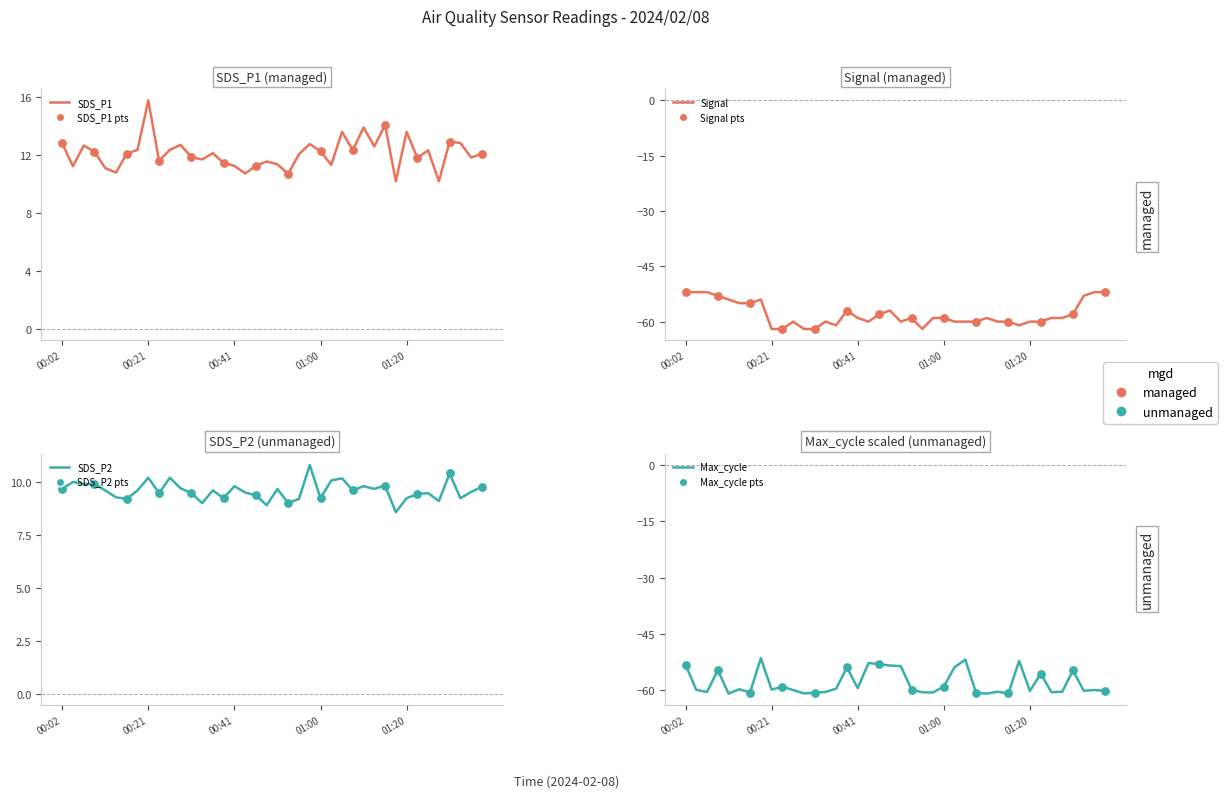

At how many categories does at least one series exceed -42?

40